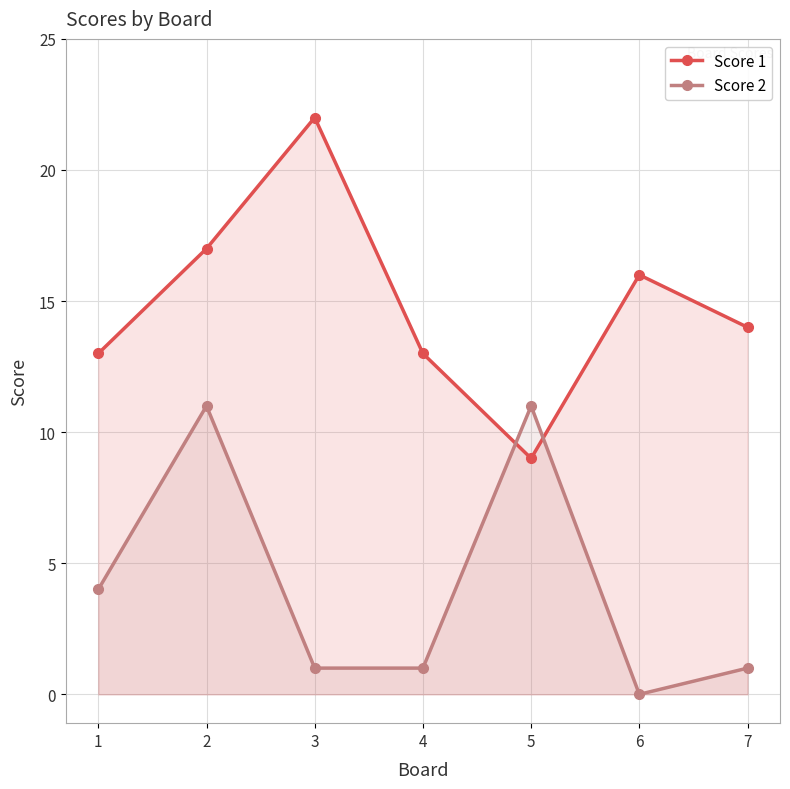

How many values in the Score 2 series exceed 1?

3